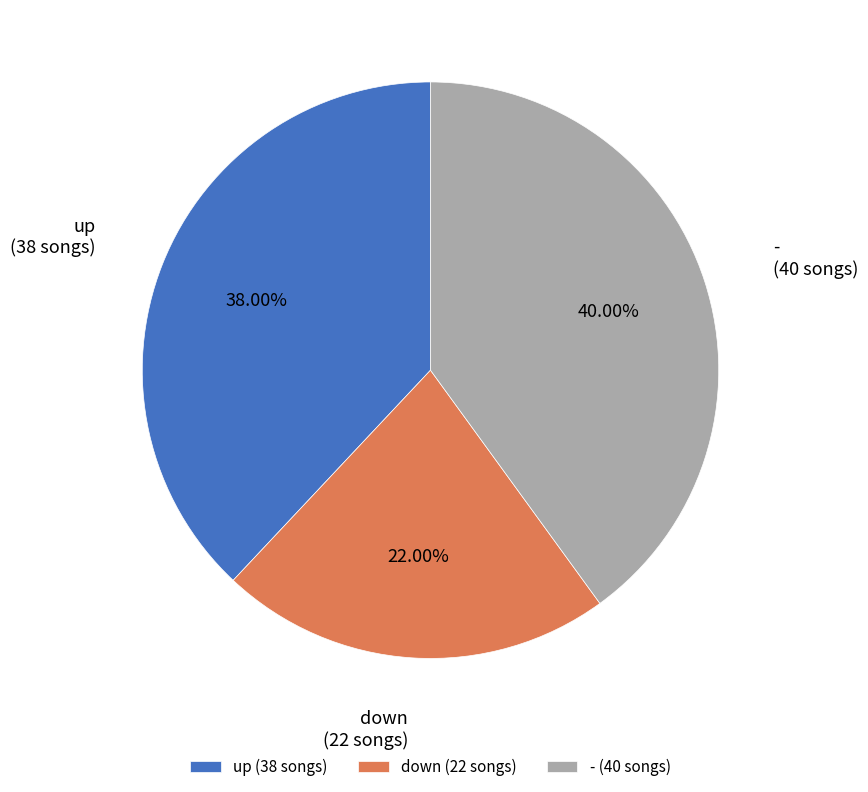

To the nearest percent, what percentage of the pie is up?

38%